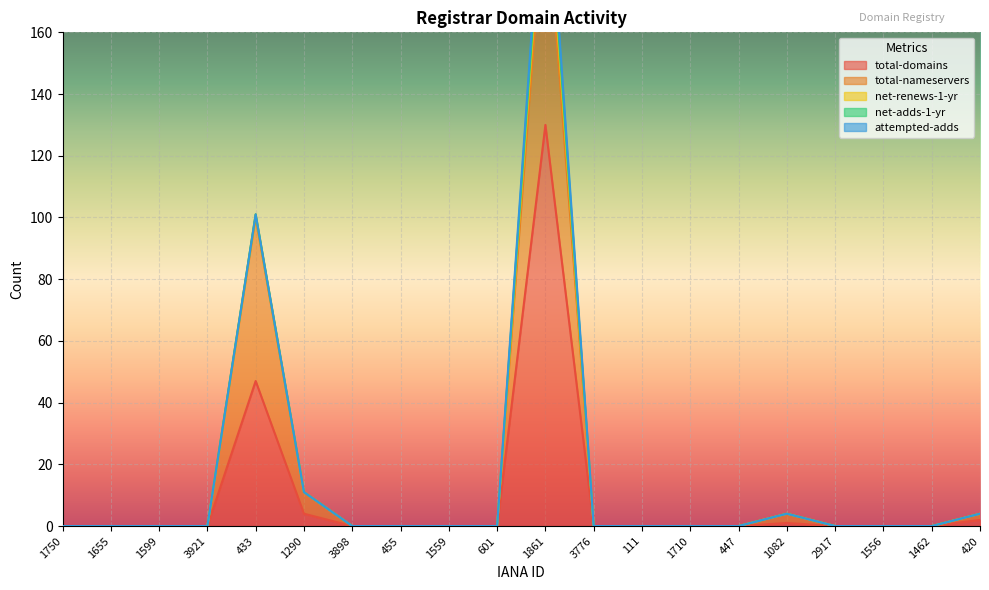

List the series in order of their peak value, highest first.

total-domains, total-nameservers, net-renews-1-yr, attempted-adds, net-adds-1-yr